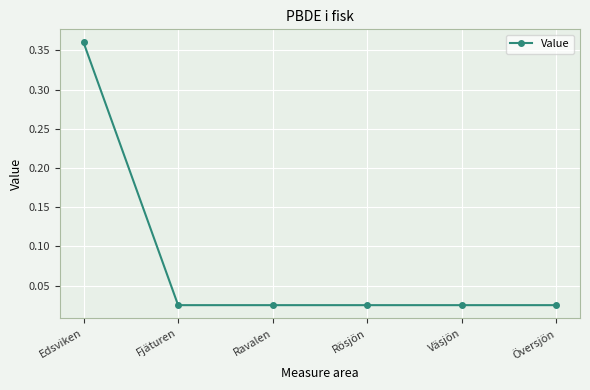

How many series are shown in this chart?

1